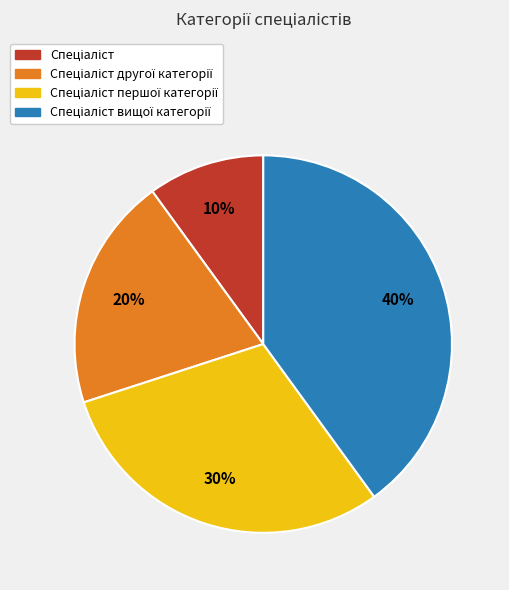

Is there any slice that represents more than half of the pie?

No